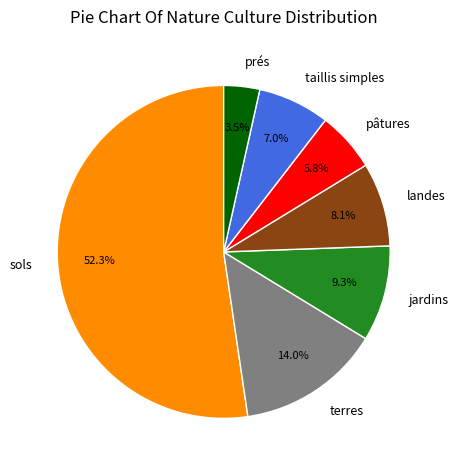

Which category has the smallest portion of the pie?

prés